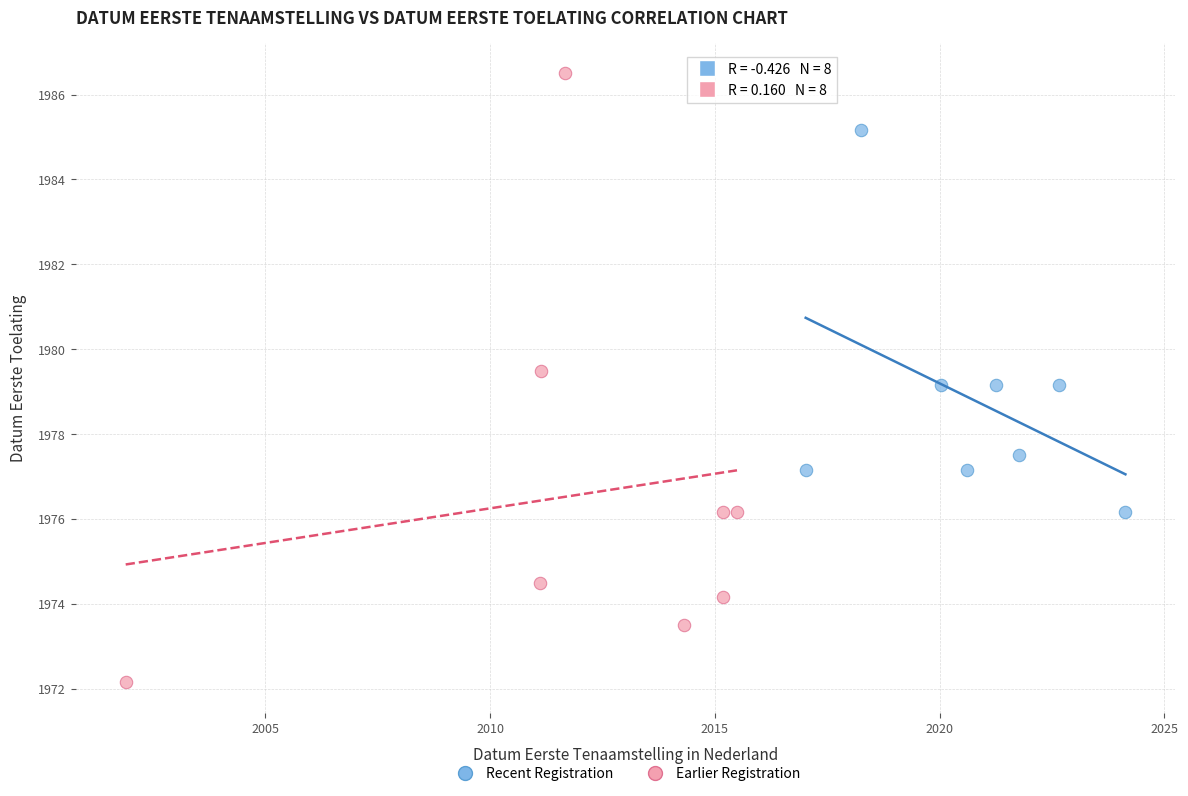

Which series reaches the maximum Y coordinate?

Earlier Registration